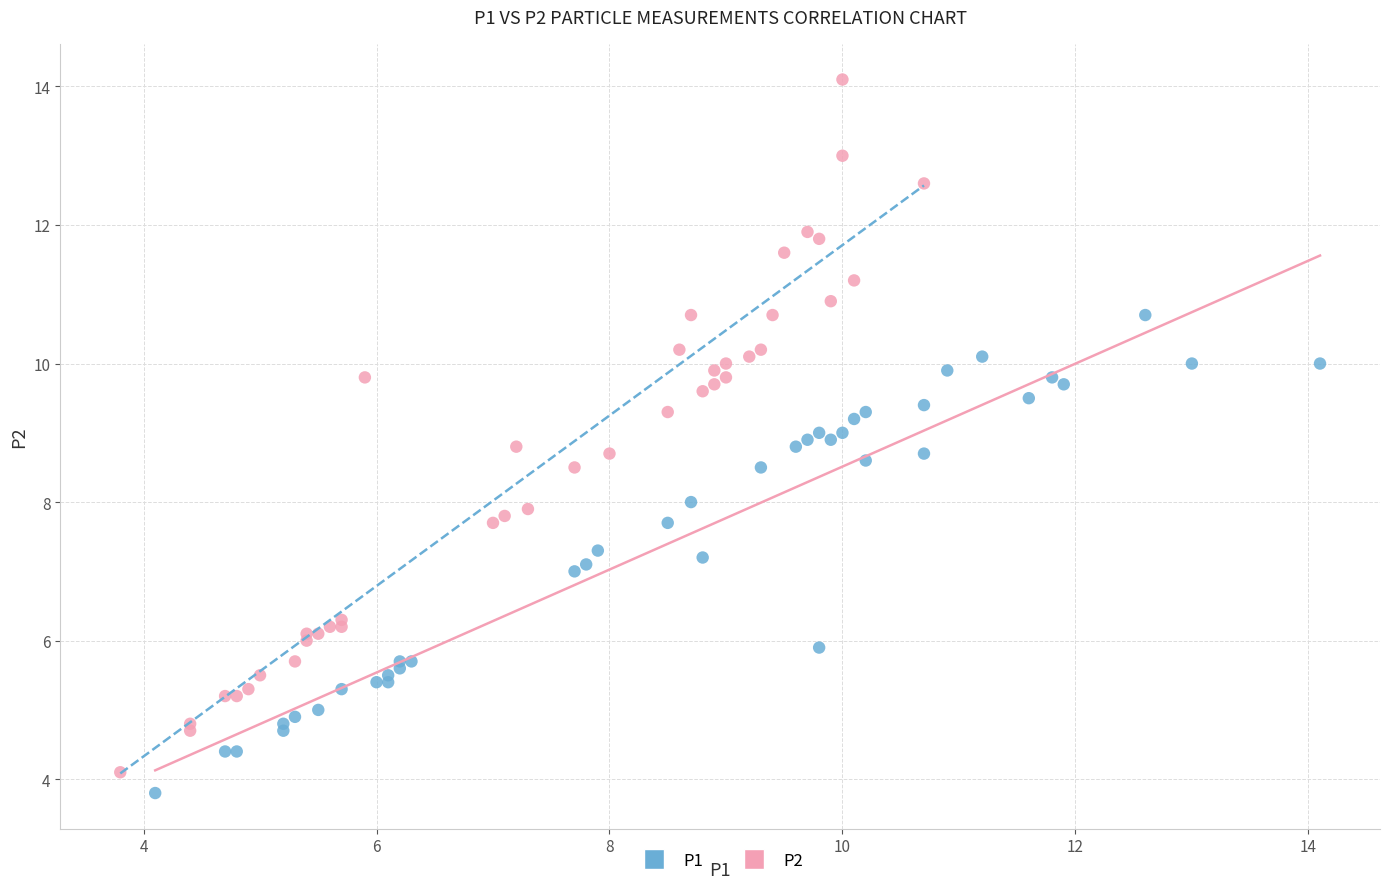

Which series reaches the maximum Y coordinate?

P2